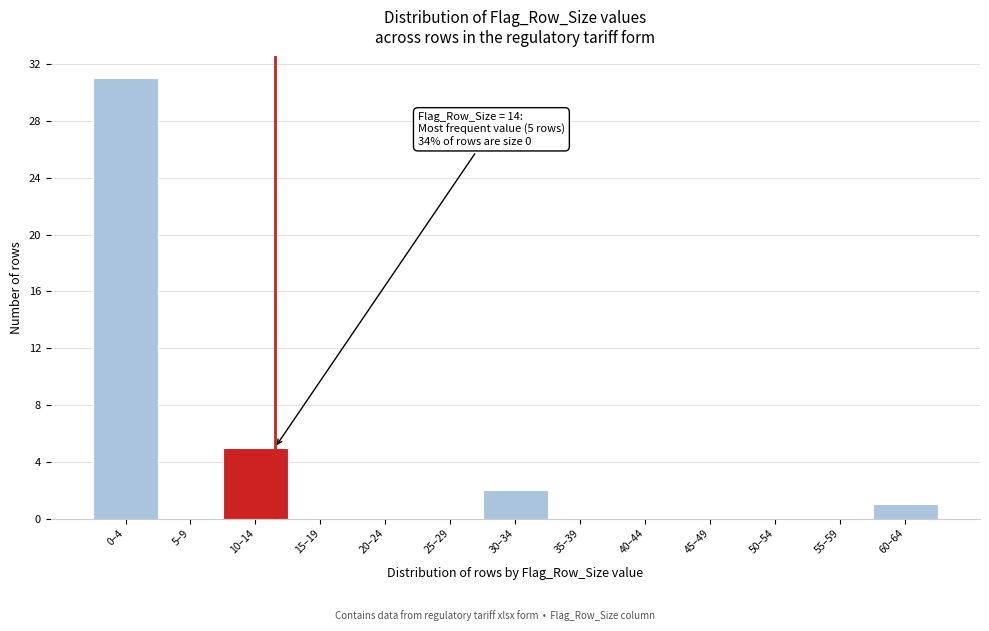

Reading left to right, what are all the values shown in this chart?

0–4=31	5–9=0	10–14=5	15–19=0	20–24=0	25–29=0	30–34=2	35–39=0	40–44=0	45–49=0	50–54=0	55–59=0	60–64=1